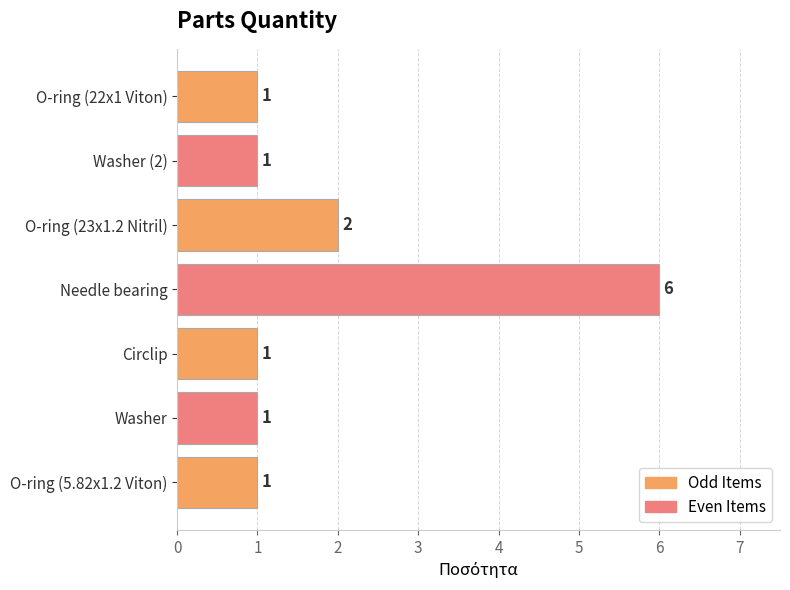

How many bars are there in total?

7